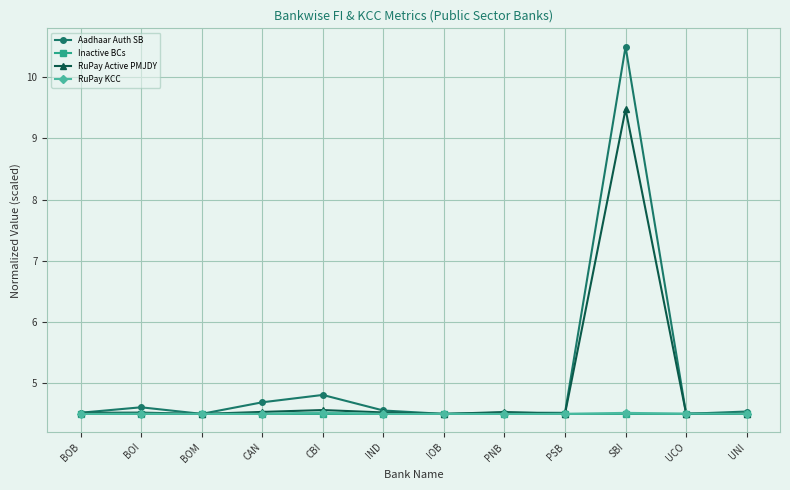

What is the highest value of the Aadhaar Auth SB series?

10.5